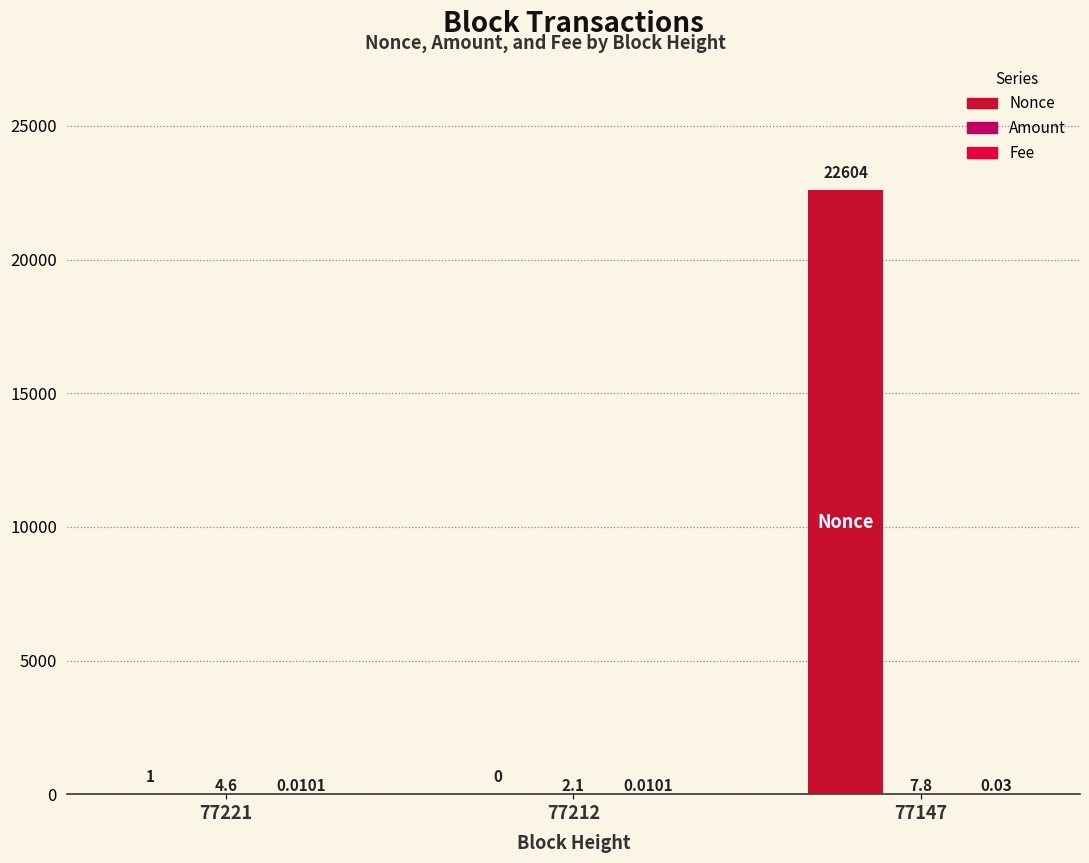

How many categories are shown in the chart?

3